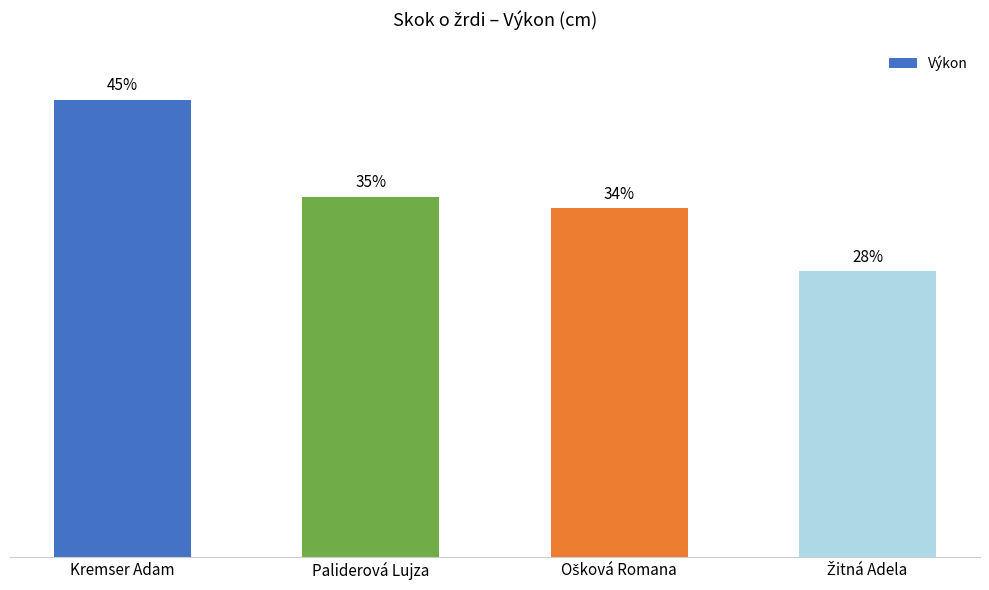

At which label is the value closest to 325?

Paliderová Lujza